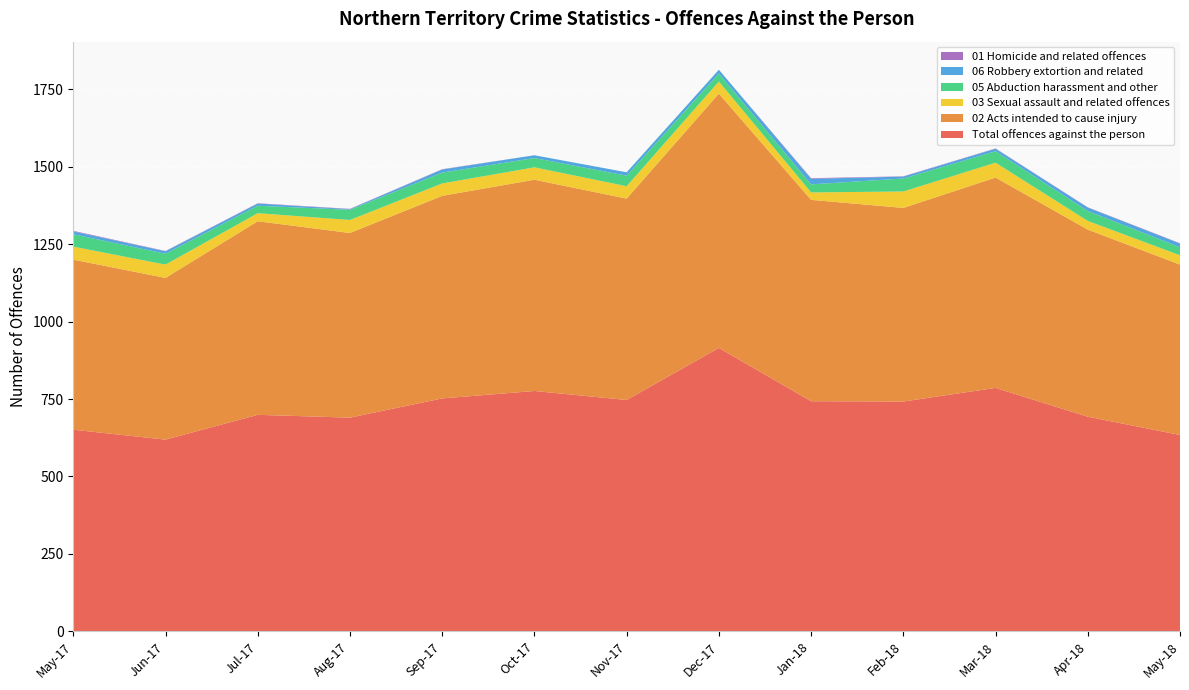

Reading left to right, extract all data points from this chart.

Total offences against the person: 651	619	699	690	752	776	747	915	743	742	786	693	634
02 Acts intended to cause injury: 549	522	625	596	654	682	650	821	650	625	679	604	550
03 Sexual assault and related offences: 42	43	26	42	40	40	40	39	24	53	48	28	30
05 Abduction harassment and other: 40	35	24	33	35	30	34	26	26	42	37	32	26
06 Robbery extortion and related: 9	8	7	2	10	9	11	12	18	6	8	11	12
01 Homicide and related offences: 2	1	1	1	1	0	0	0	2	1	1	1	1